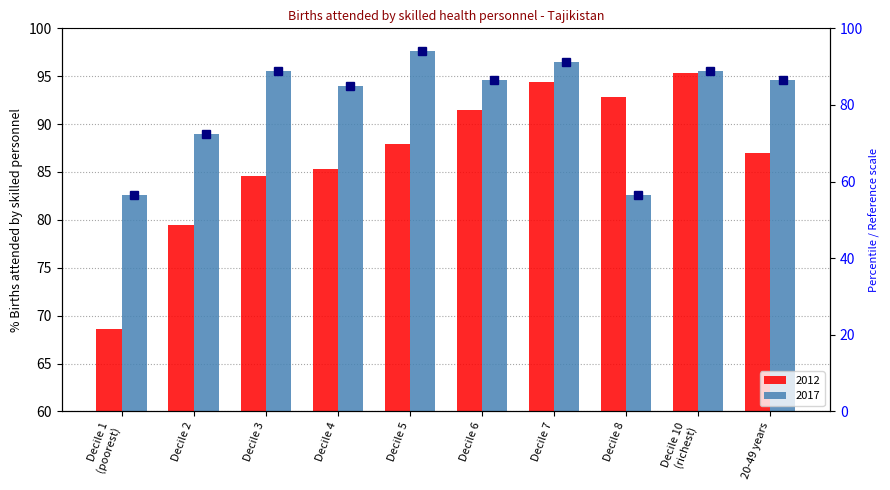

At which label does 2017 reach its peak?

Decile 5